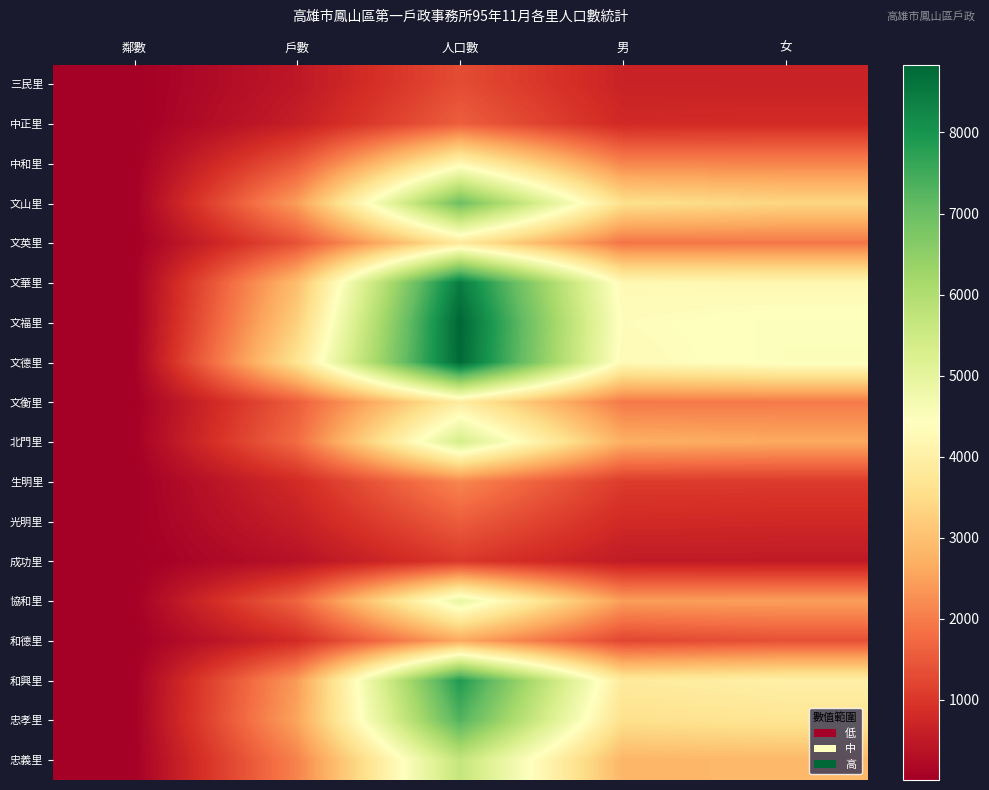

Between 戶數 and 男, which is larger?

男